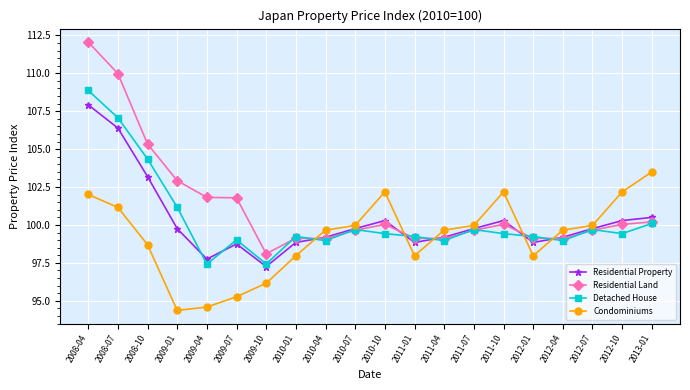

What is the label of the 11th point from the left?

2010-10